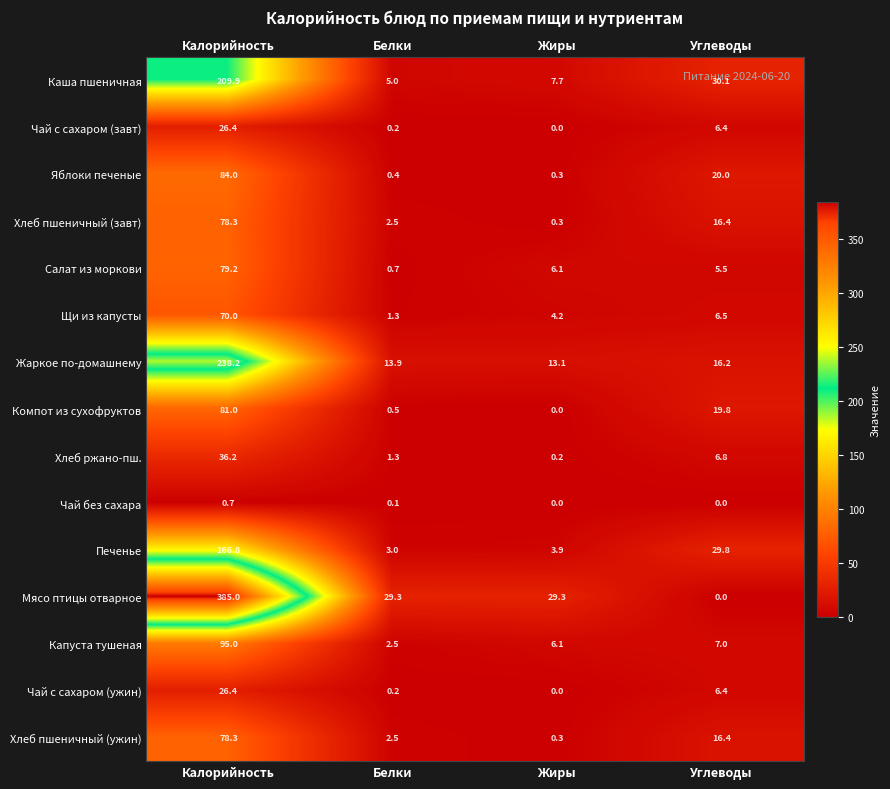

What is the difference between the second highest and second lowest values in the Щи из капусты series?

2.3